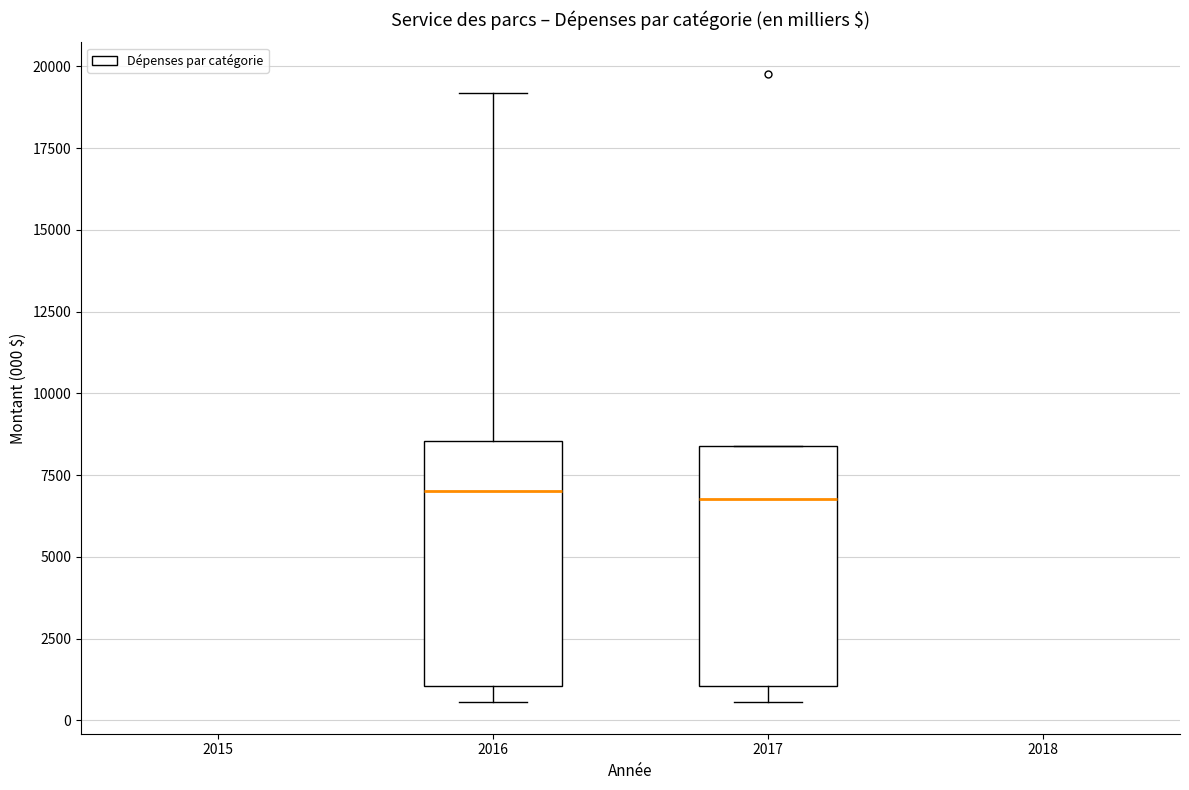

Reading left to right, read every box against the y-axis: the position of its median line, the range the box covers, and the ends of its whiskers. The values are not printed on the chart, so give them approximately, as read against the axis.

2016: median 7000, box 1000 to 8500, whiskers 500 to 19000
2017: median 7000, box 1000 to 8500, whiskers 500 to 8500